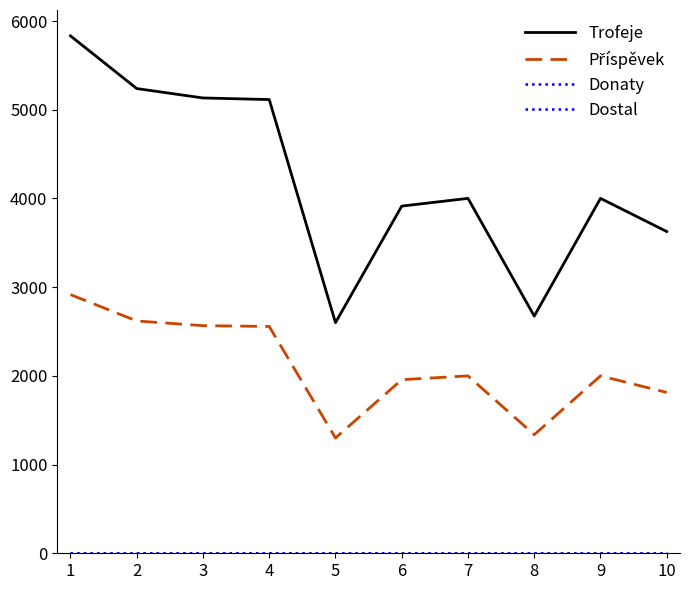

Does the chart have visible grid lines?

No